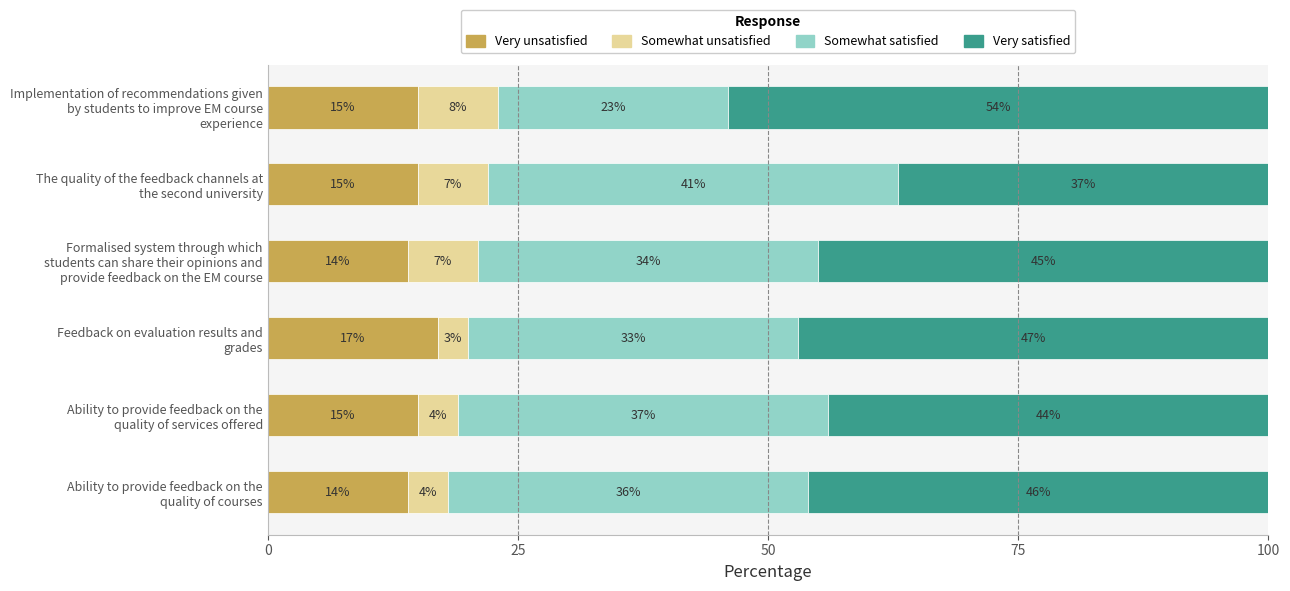

What is the maximum value for Very unsatisfied?

17